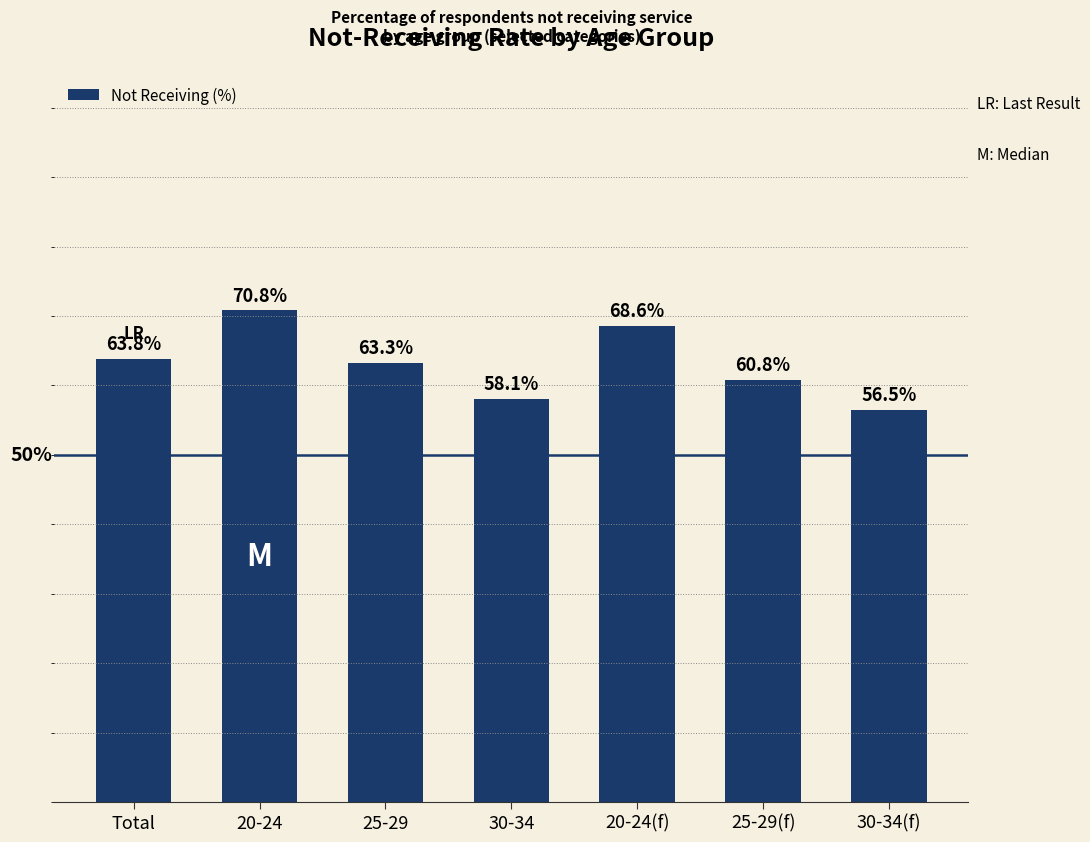

At which label does the data first exceed 63?

Total